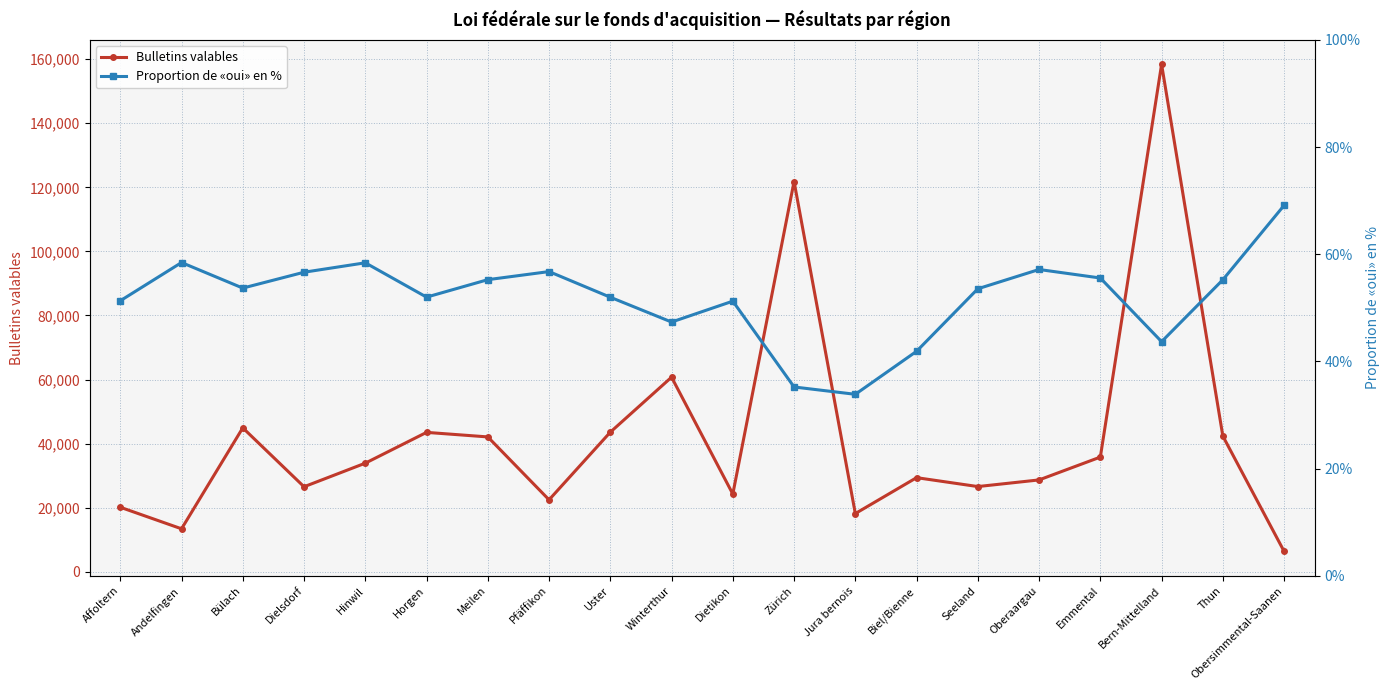

What is the label of the 14th point from the right?

Meilen